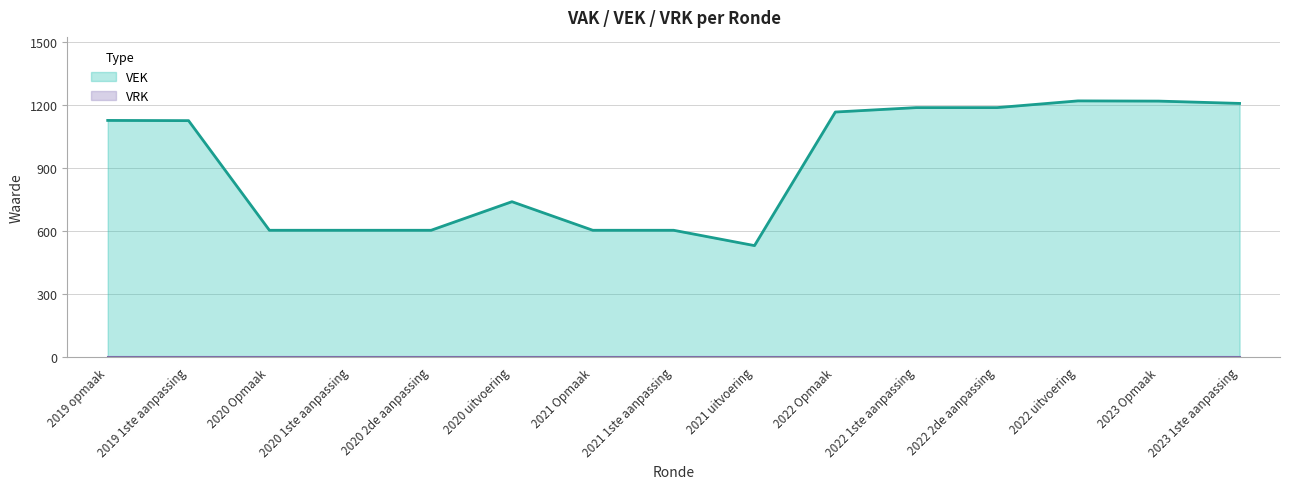

What is the label of the 2nd point from the left?

2019 1ste aanpassing